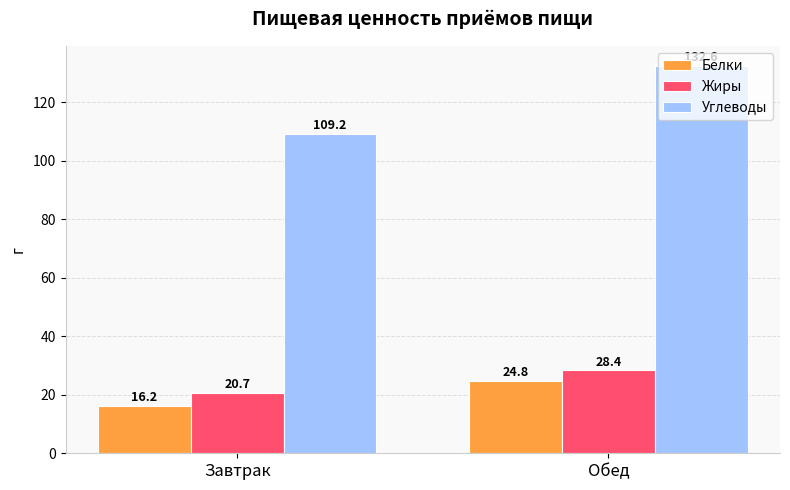

At which category is the sum across all series the highest?

Обед